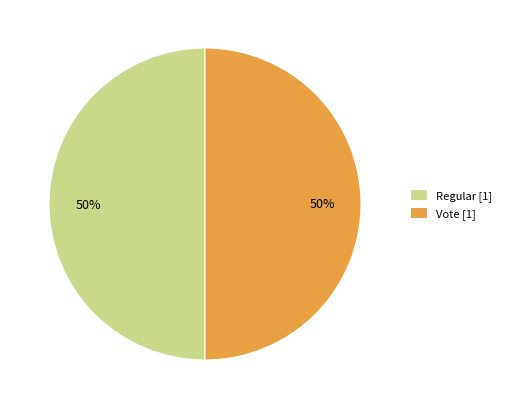

To the nearest percent, what percentage of the pie is Vote?

50%